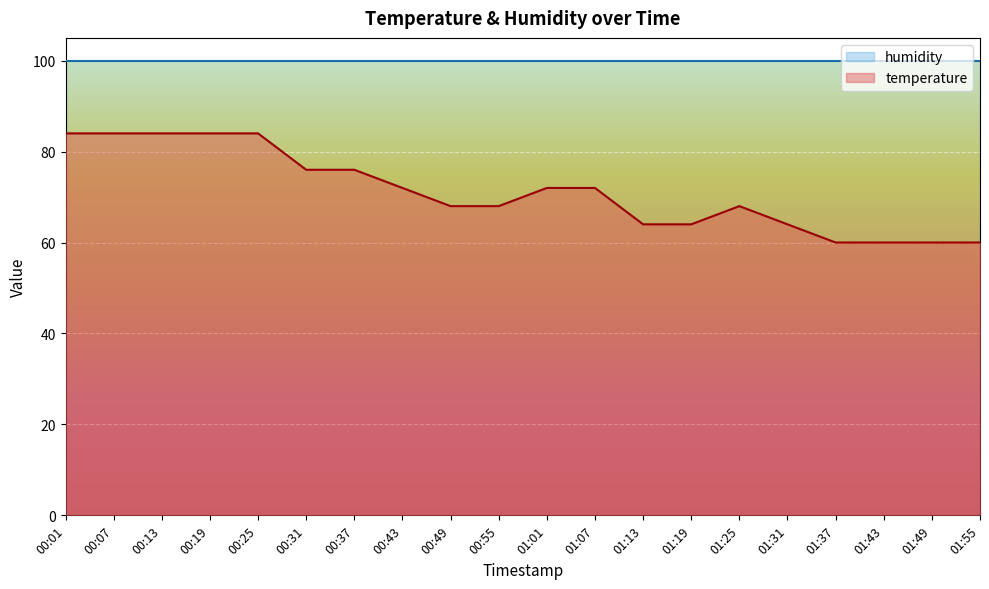

How many lines are shown in the chart?

2